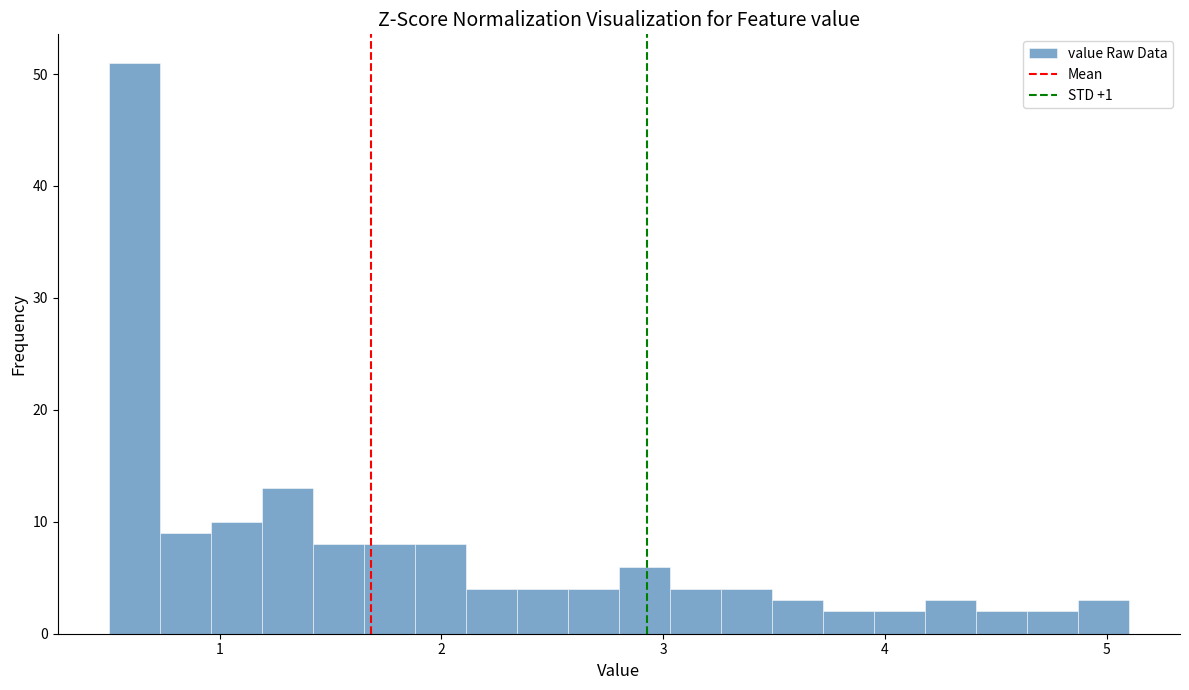

Around what value on the x-axis is the tallest bar? Give the approximate position of its centre, as read against the axis.

0.6